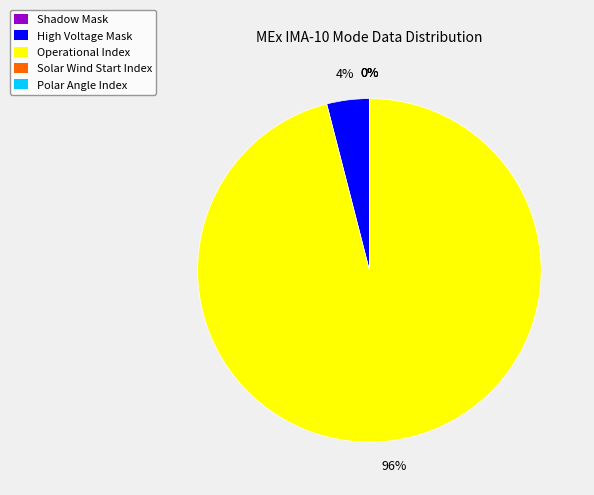

To the nearest percent, what is the average slice percentage?

20%